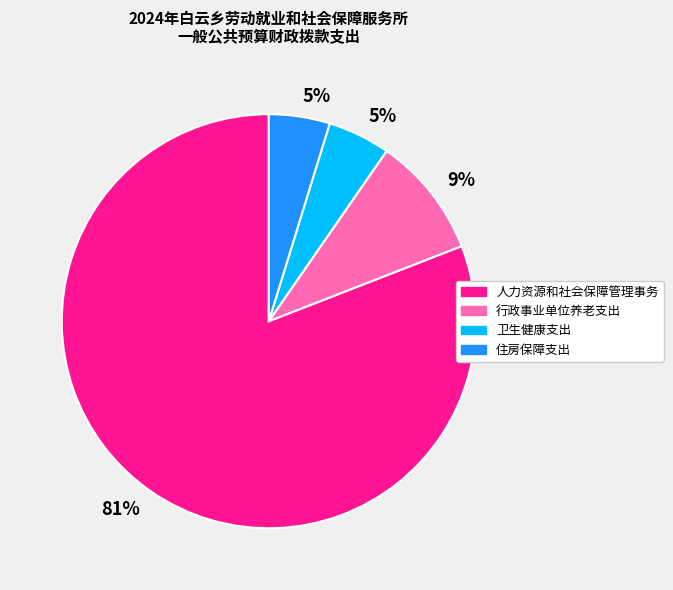

Is there a majority slice in this chart?

Yes